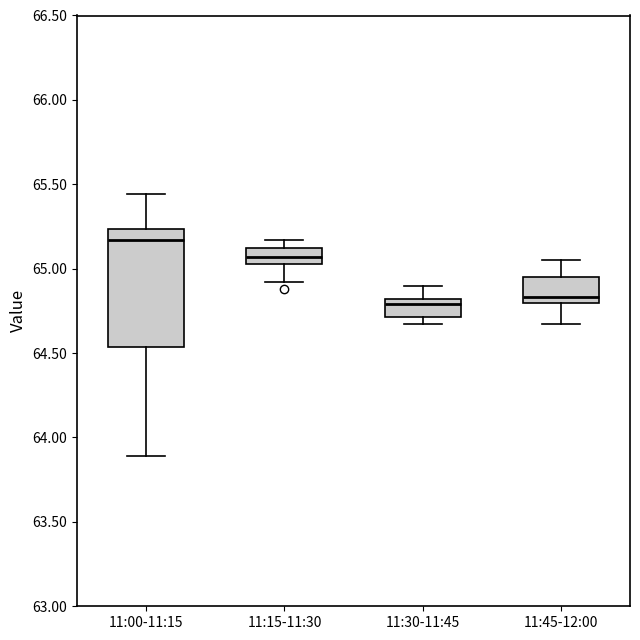

Where does the lower whisker of the box for 11:00-11:15 end on the y-axis? The values are not printed on the chart, so give them approximately, as read against the axis.

63.90